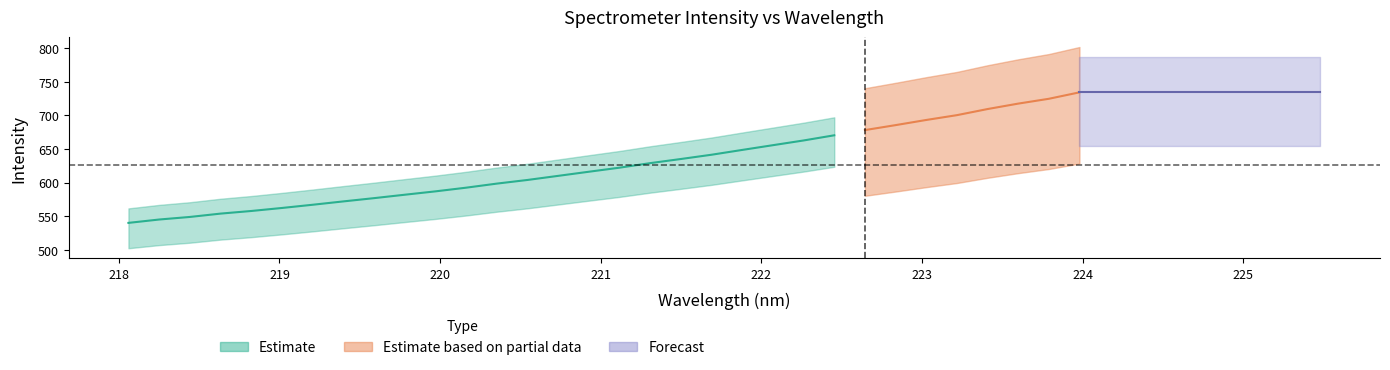

What is the difference between the maximum and minimum values in the y series?

194.5